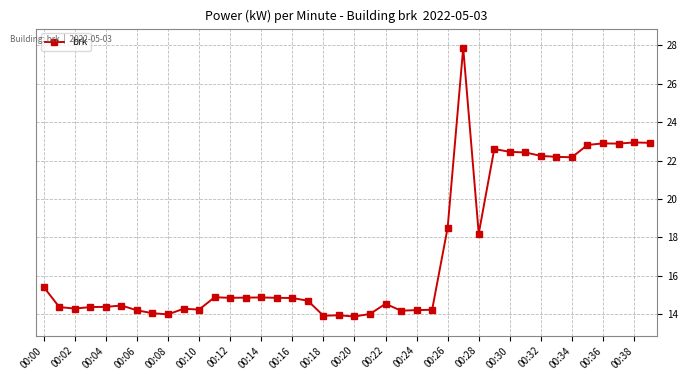

True or false: the data has more than 0 interior local peaks.

True